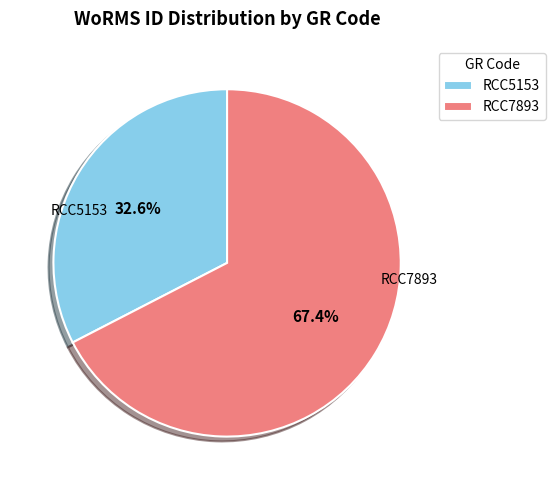

Which category accounts for the majority?

RCC7893